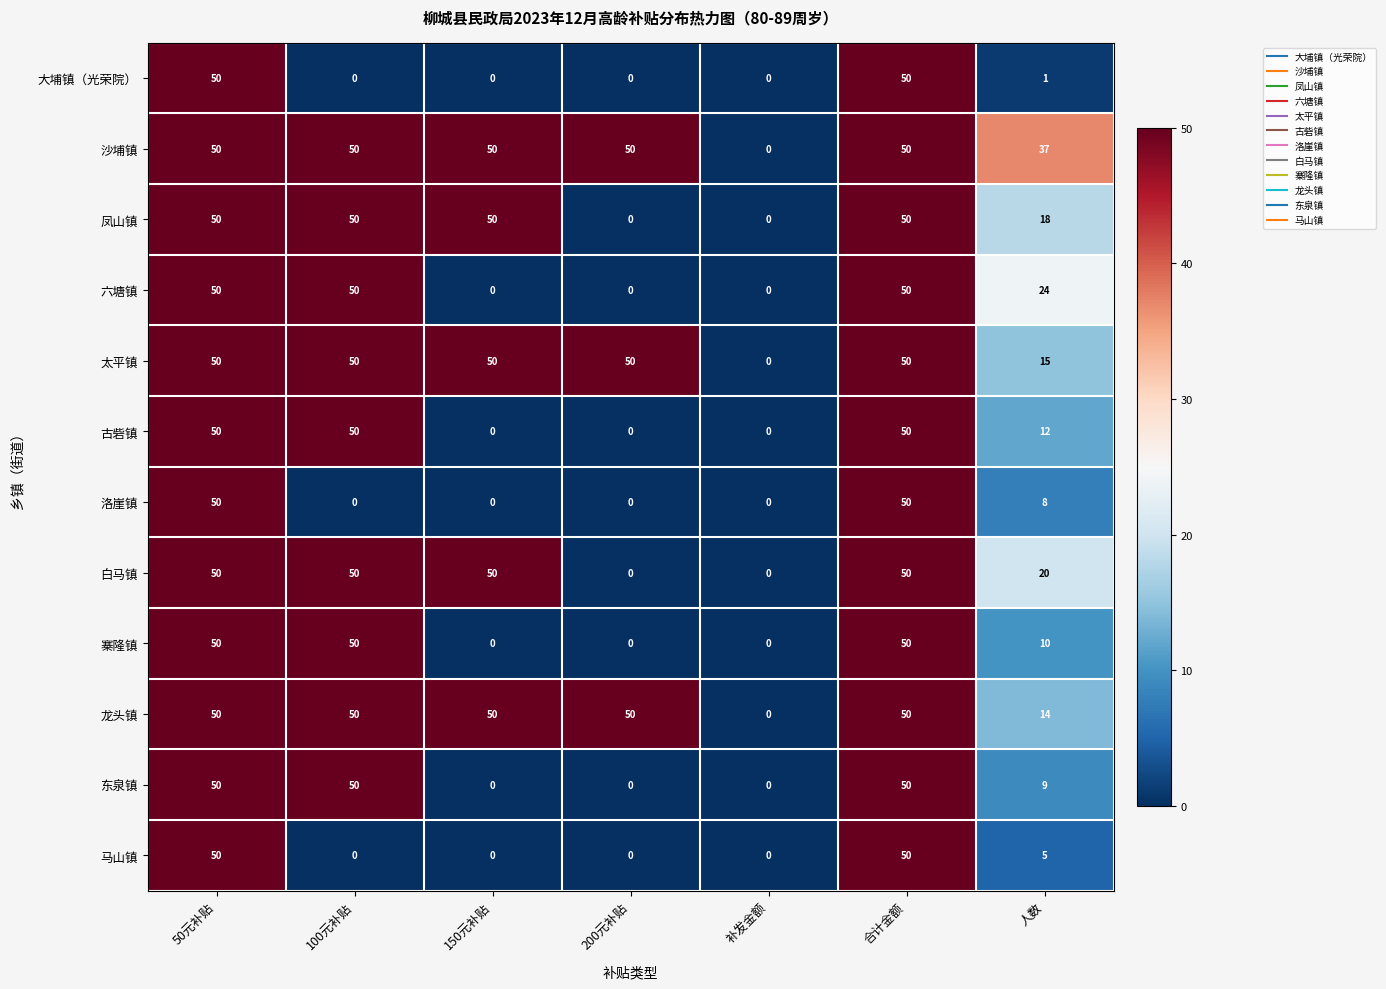

Count the 马山镇 values in the range 0 to 50.

7